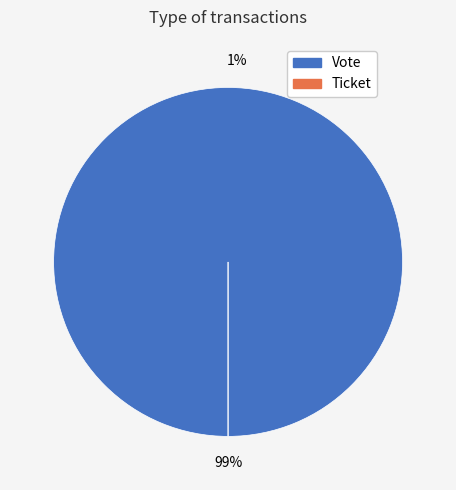

What is the smallest slice in the pie chart?

Ticket